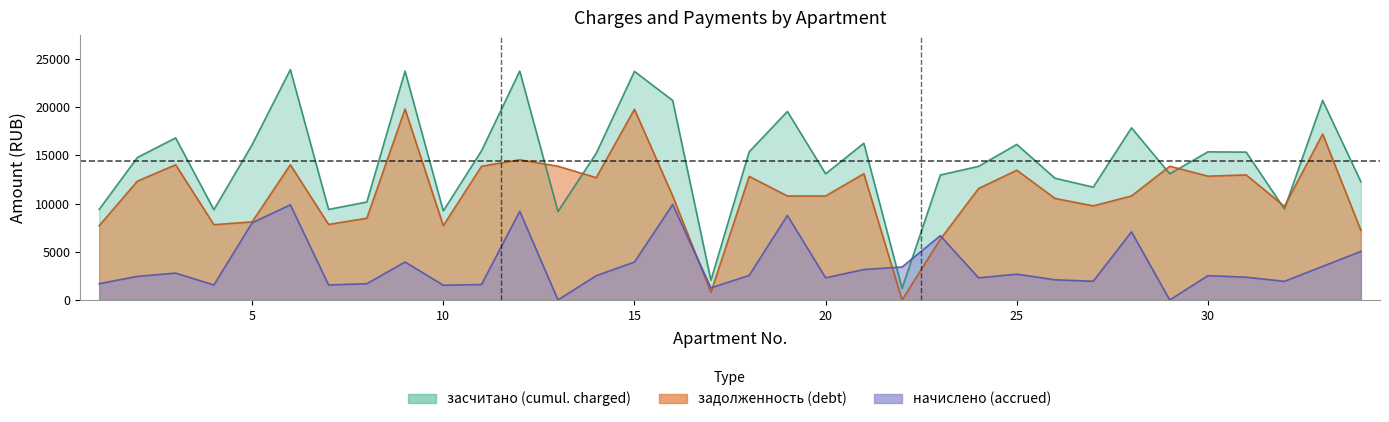

Count the number of categories in the chart.

34